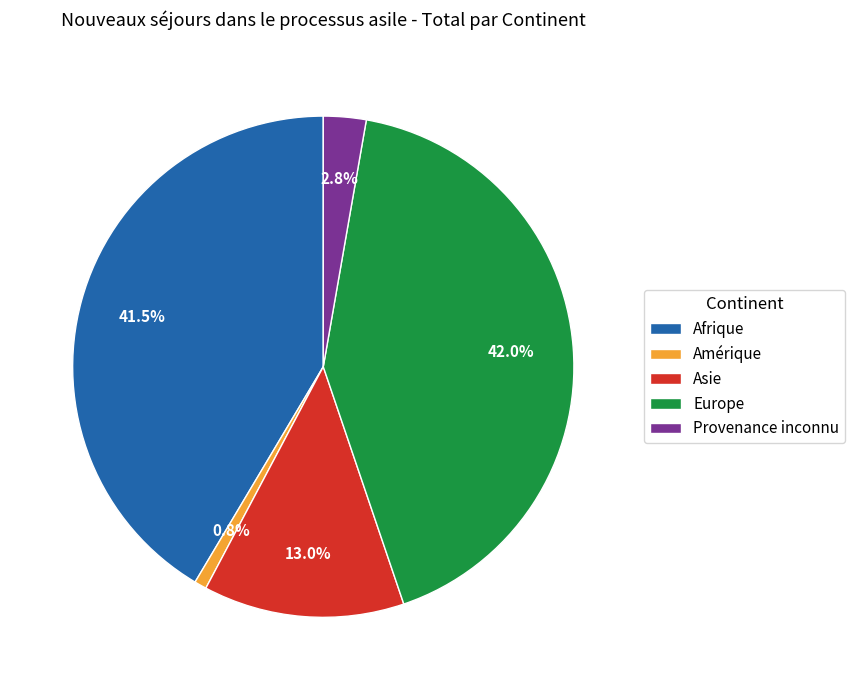

To the nearest percent, what is the difference between the largest and smallest slice percentages?

41%